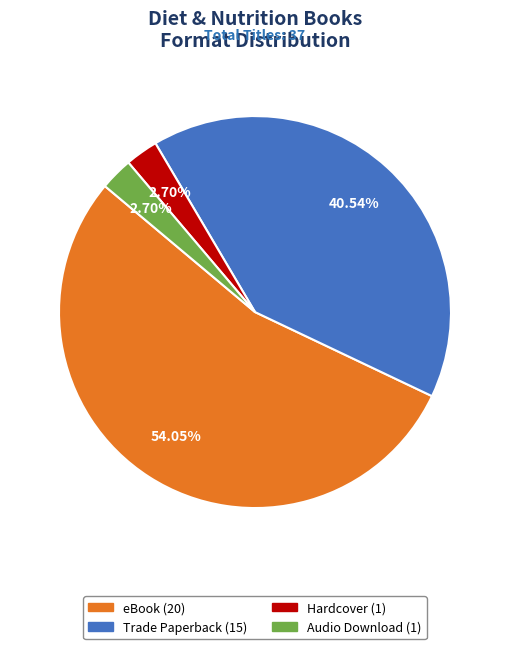

What percentage do eBook and Trade Paperback together represent?

94.6%